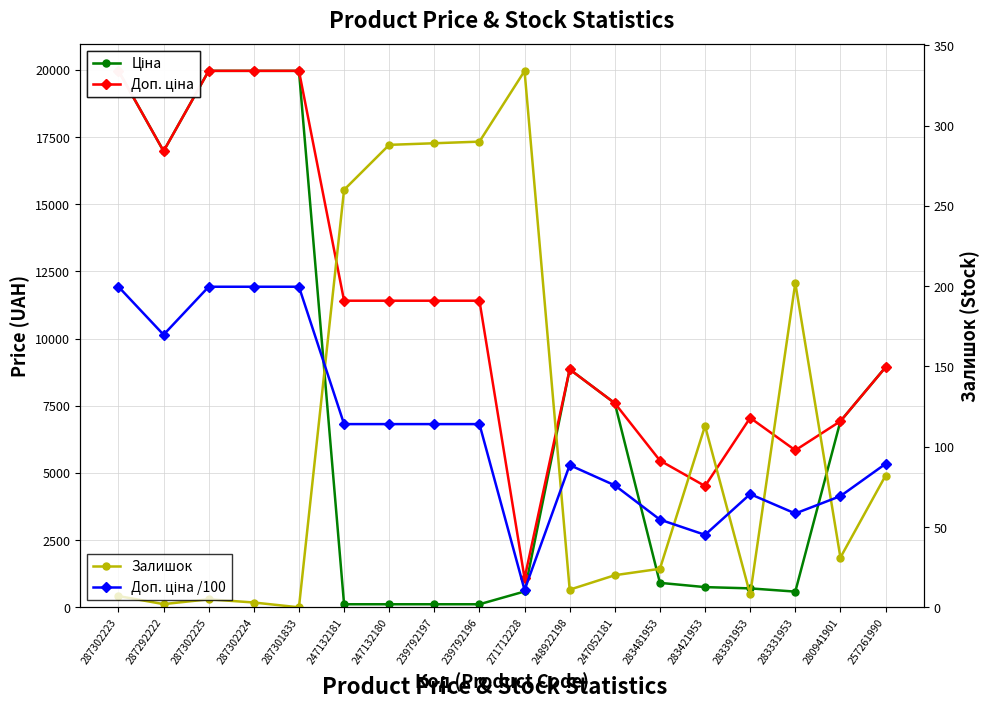

What is the value of the Ціна point at the 5th from the left?

19964.2